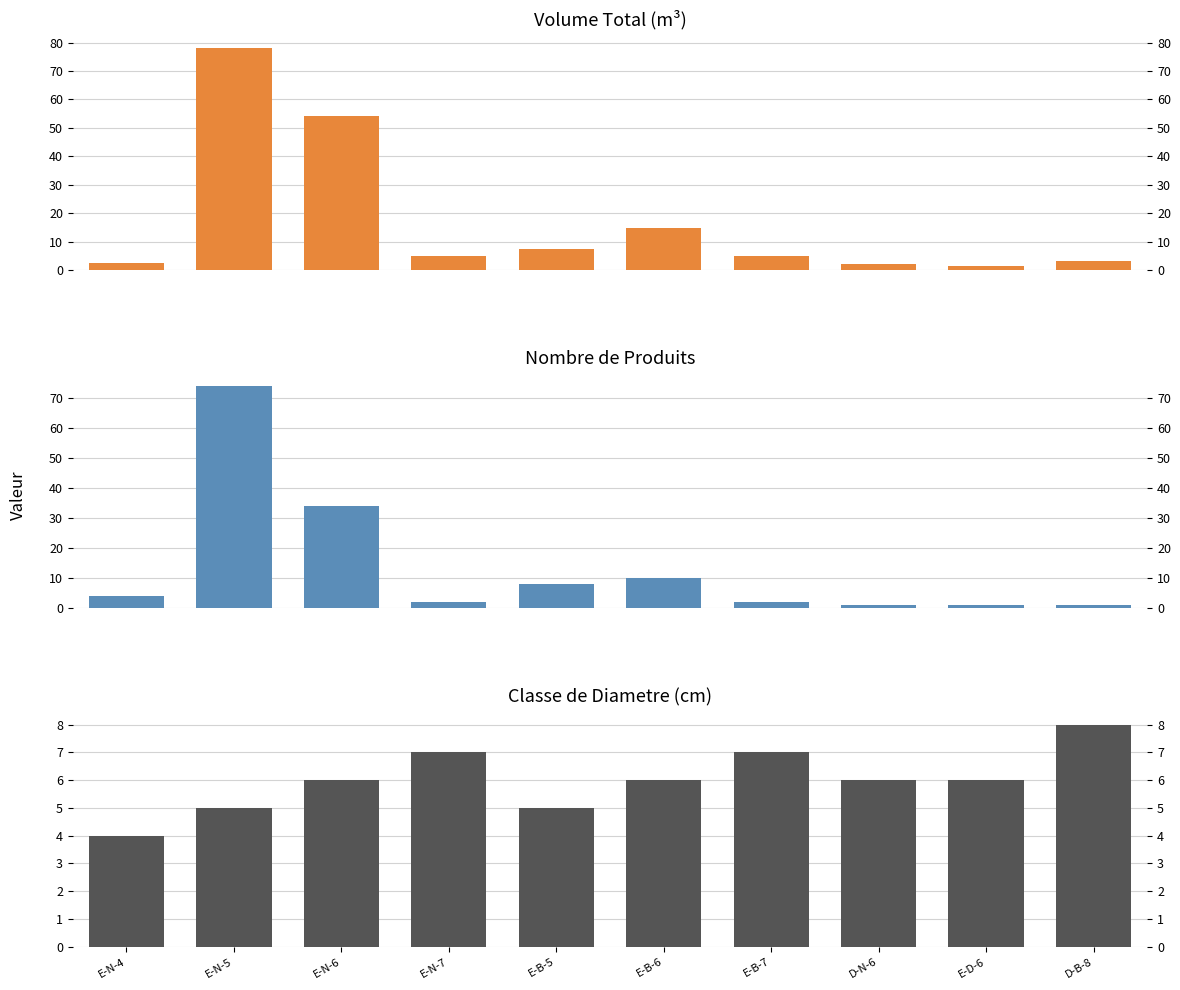

Count the number of categories in the chart.

10